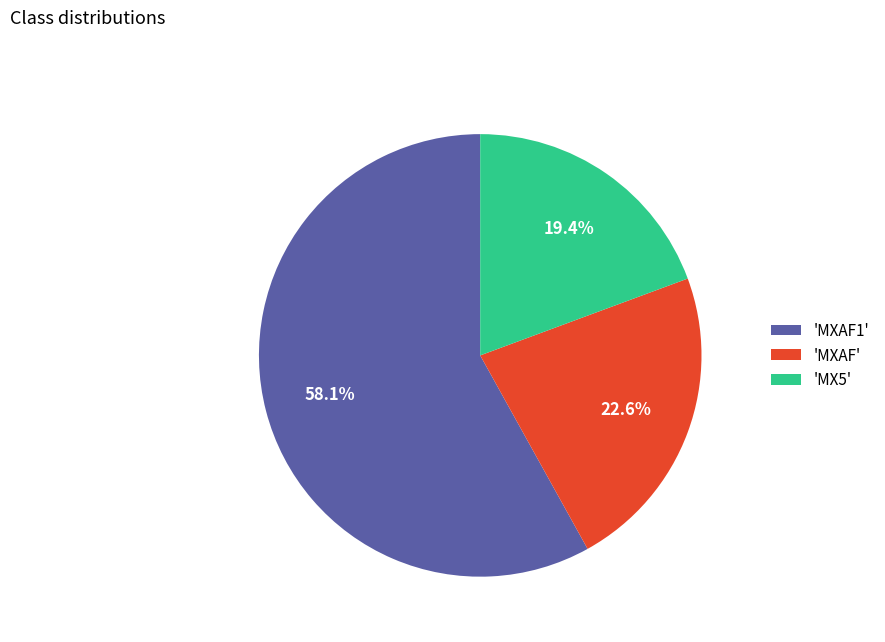

What is the ratio of the value at 'MX5' to the value at 'MXAF'?

0.9